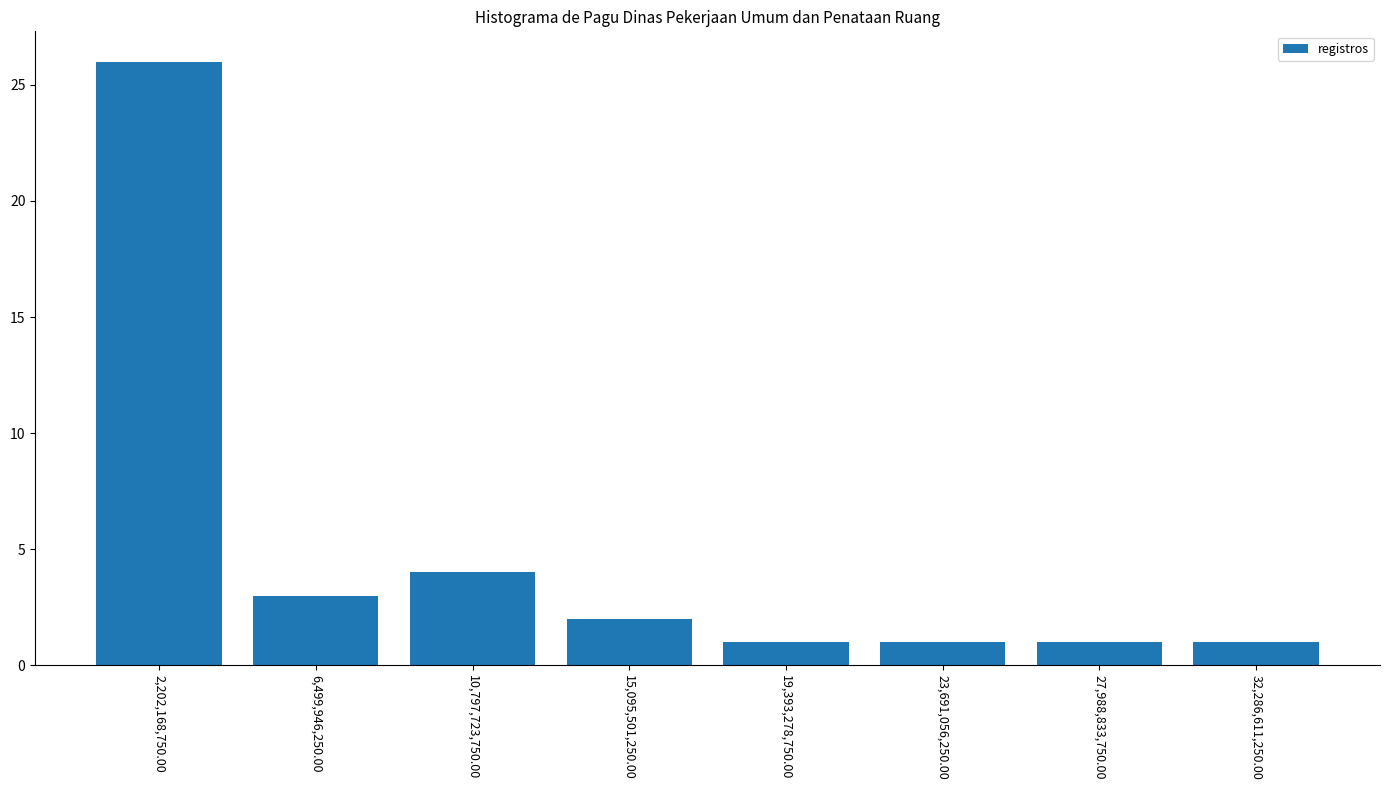

Reading left to right, transcribe this chart: for each bar, give the range it covers on the x-axis and its height. Neither the bar edges nor the heights are printed on the chart, so give them approximately, as read against the axes.

0 to 4500000000: 26
4500000000 to 8500000000: 3
8500000000 to 13000000000: 4
13000000000 to 17000000000: 2
17000000000 to 21500000000: 1
21500000000 to 26000000000: 1
26000000000 to 30000000000: 1
30000000000 to 34500000000: 1